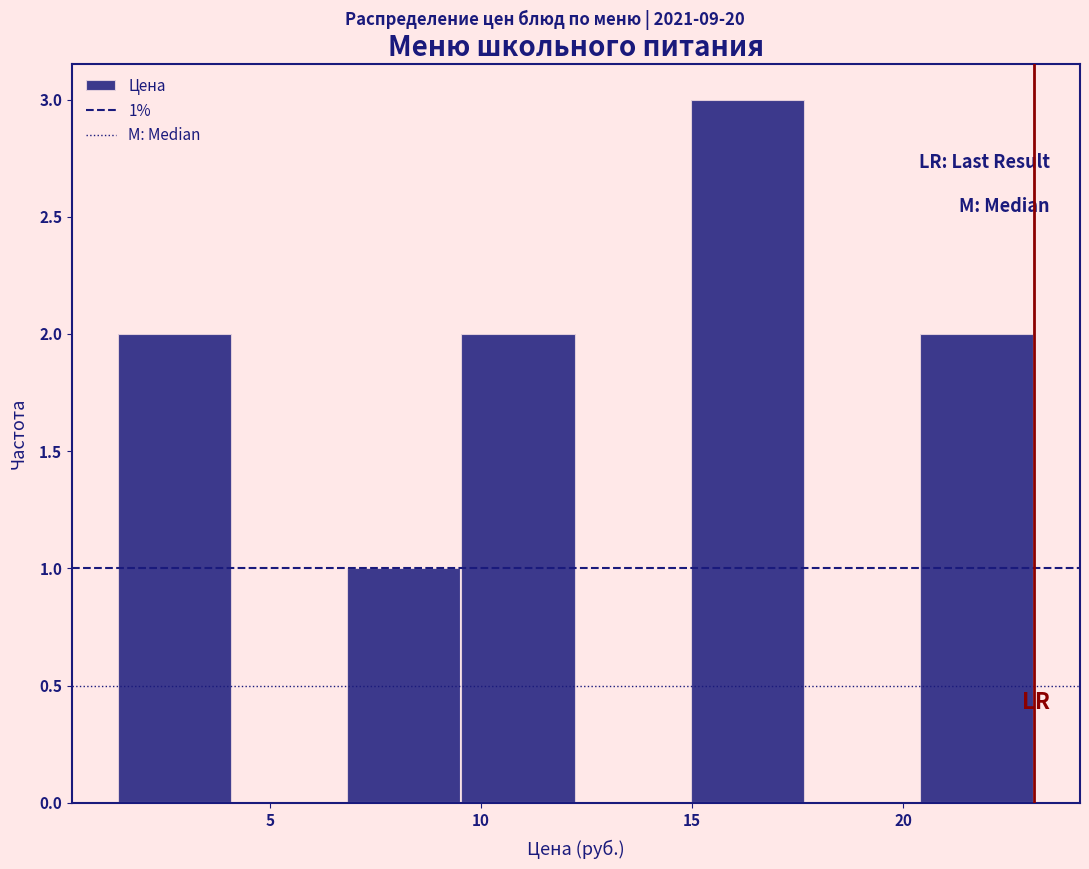

Which range on the x-axis has the tallest bar?

15.0 to 17.5